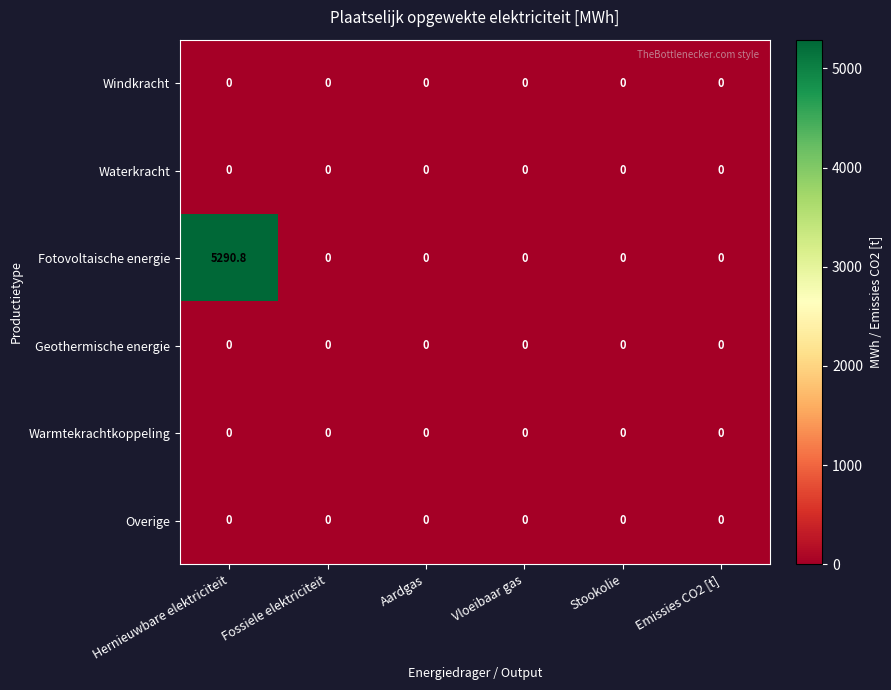

Which label corresponds to the largest value in the chart?

Hernieuwbare elektriciteit